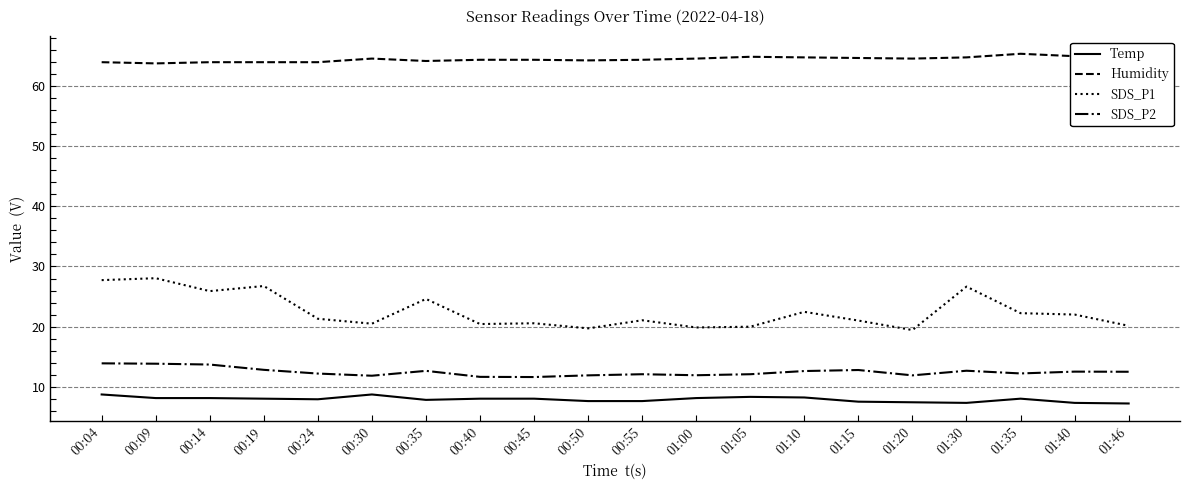

Rank the series by their maximum value, from lowest to highest.

Temp, SDS_P2, SDS_P1, Humidity